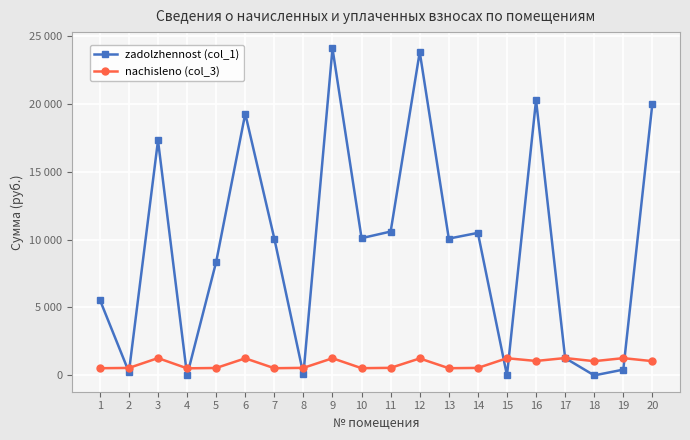

What is the difference between the zadolzhennost (col_1) values at 16 and 20?

259.9